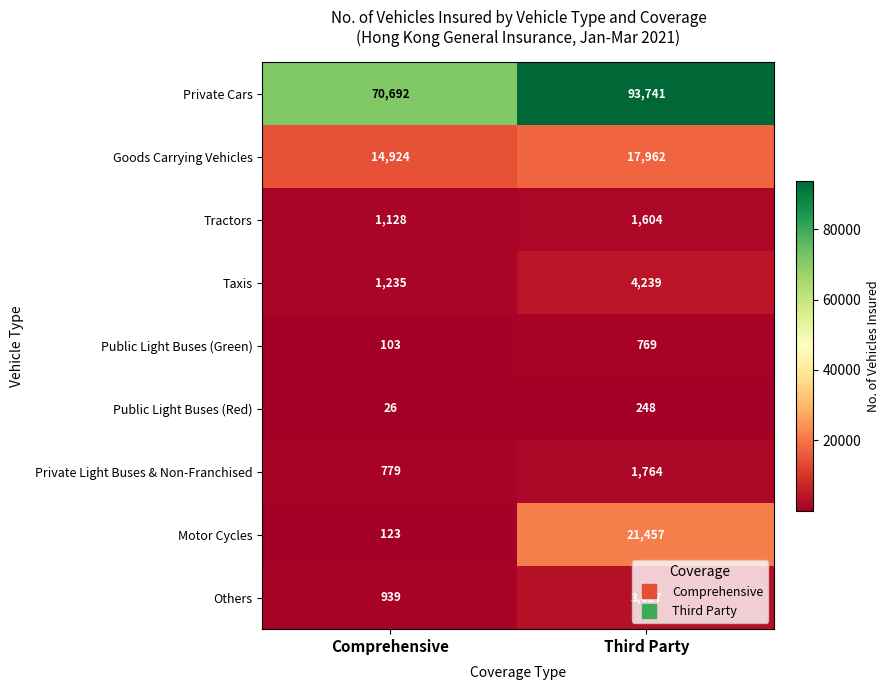

At which category is the sum across all series the highest?

Third Party